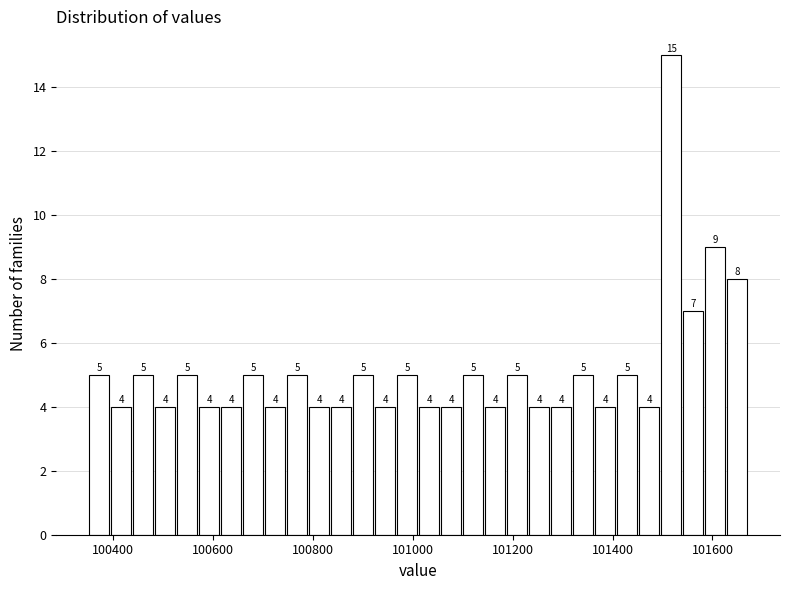

Around what value on the x-axis is the tallest bar? Give the approximate position of its centre, as read against the axis.

101520